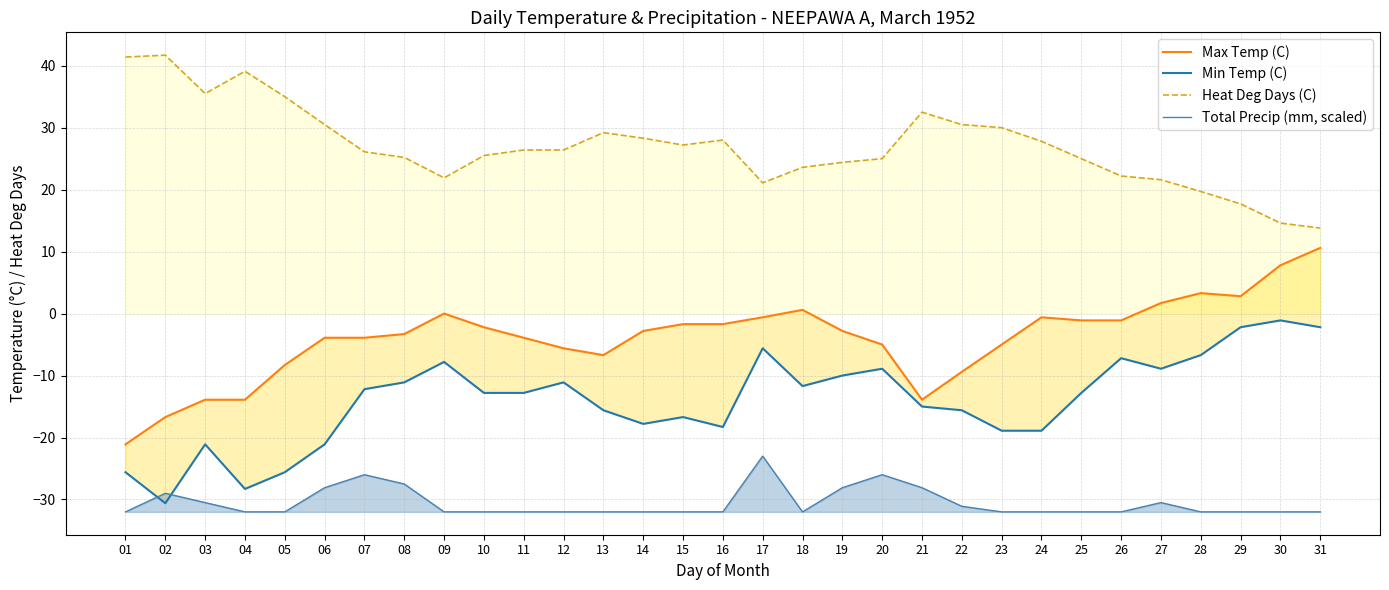

Reading left to right, extract all data points from this chart.

Max Temp (C): 01=-21.1	02=-16.7	03=-13.9	04=-13.9	05=-8.3	06=-3.9	07=-3.9	08=-3.3	09=0.0	10=-2.2	11=-3.9	12=-5.6	13=-6.7	14=-2.8	15=-1.7	16=-1.7	17=-0.6	18=0.6	19=-2.8	20=-5.0	21=-13.9	22=-9.4	23=-5.0	24=-0.6	25=-1.1	26=-1.1	27=1.7	28=3.3	29=2.8	30=7.8	31=10.6
Min Temp (C): 01=-25.6	02=-30.6	03=-21.1	04=-28.3	05=-25.6	06=-21.1	07=-12.2	08=-11.1	09=-7.8	10=-12.8	11=-12.8	12=-11.1	13=-15.6	14=-17.8	15=-16.7	16=-18.3	17=-5.6	18=-11.7	19=-10.0	20=-8.9	21=-15.0	22=-15.6	23=-18.9	24=-18.9	25=-12.8	26=-7.2	27=-8.9	28=-6.7	29=-2.2	30=-1.1	31=-2.2
Heat Deg Days (C): 01=41.4	02=41.7	03=35.5	04=39.1	05=35.0	06=30.5	07=26.1	08=25.2	09=21.9	10=25.5	11=26.4	12=26.4	13=29.2	14=28.3	15=27.2	16=28.0	17=21.1	18=23.6	19=24.4	20=25.0	21=32.5	22=30.5	23=30.0	24=27.8	25=25.0	26=22.2	27=21.6	28=19.7	29=17.7	30=14.6	31=13.8
Total Precip (mm, scaled): 01=-32.0	02=-29.0	03=-30.5	04=-32.0	05=-32.0	06=-28.1	07=-26.0	08=-27.5	09=-32.0	10=-32.0	11=-32.0	12=-32.0	13=-32.0	14=-32.0	15=-32.0	16=-32.0	17=-23.0	18=-32.0	19=-28.1	20=-26.0	21=-28.1	22=-31.1	23=-32.0	24=-32.0	25=-32.0	26=-32.0	27=-30.5	28=-32.0	29=-32.0	30=-32.0	31=-32.0